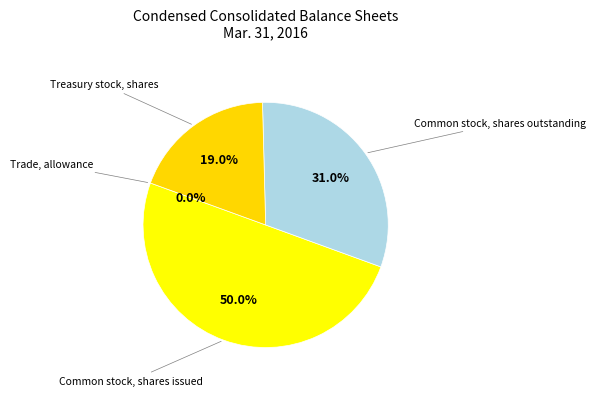

What is the largest slice in the pie chart?

Common stock, shares issued